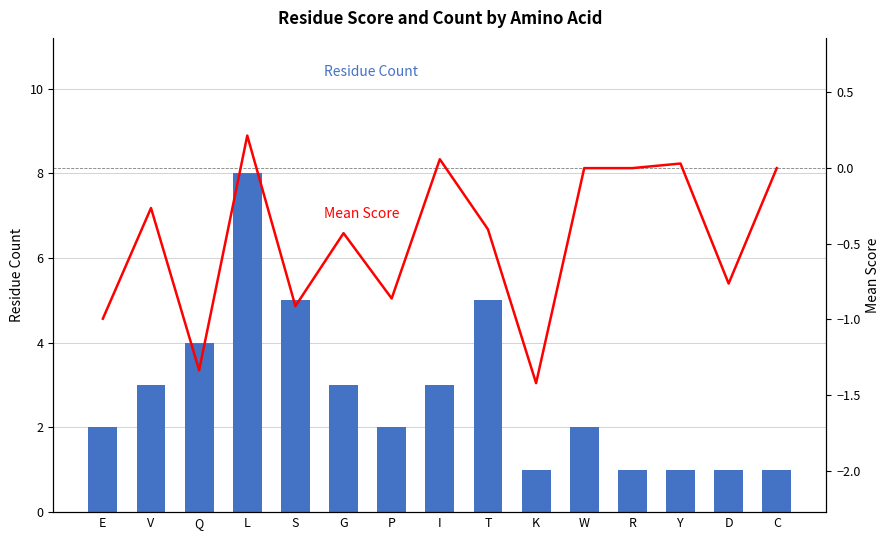

Which series changed the most between I and C?

Residue Count